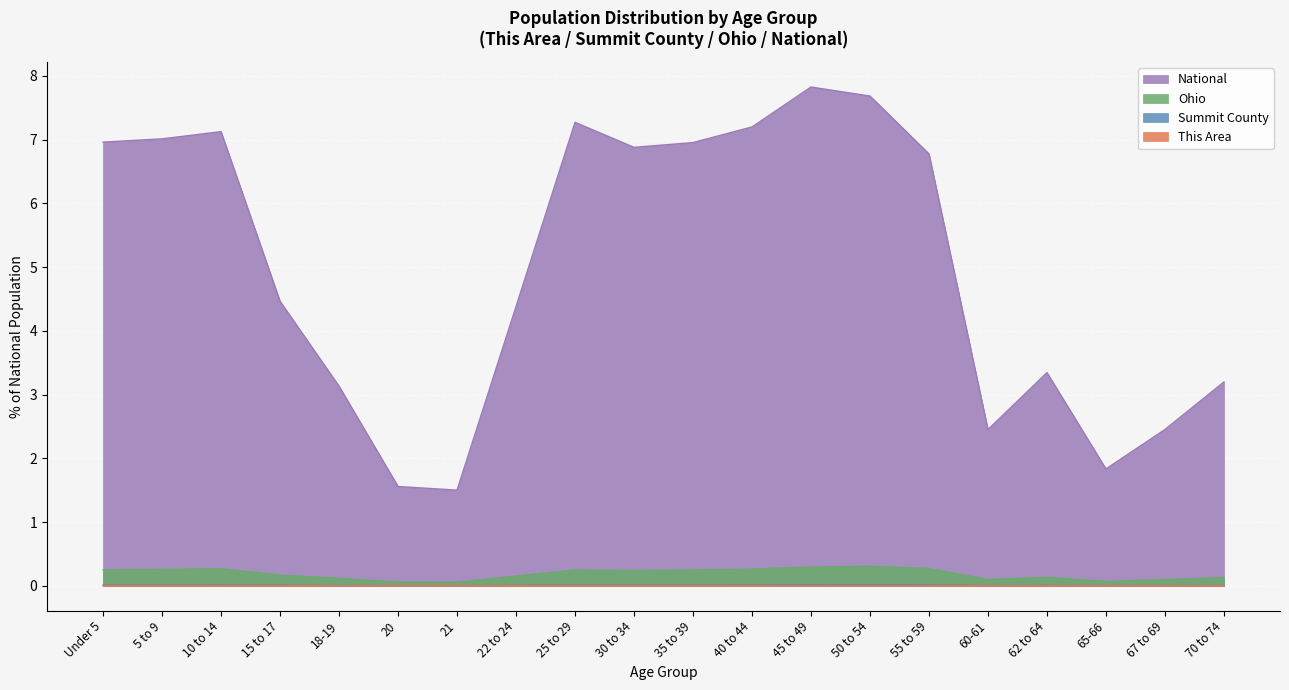

What value does the National series have at 55 to 59?

6.8